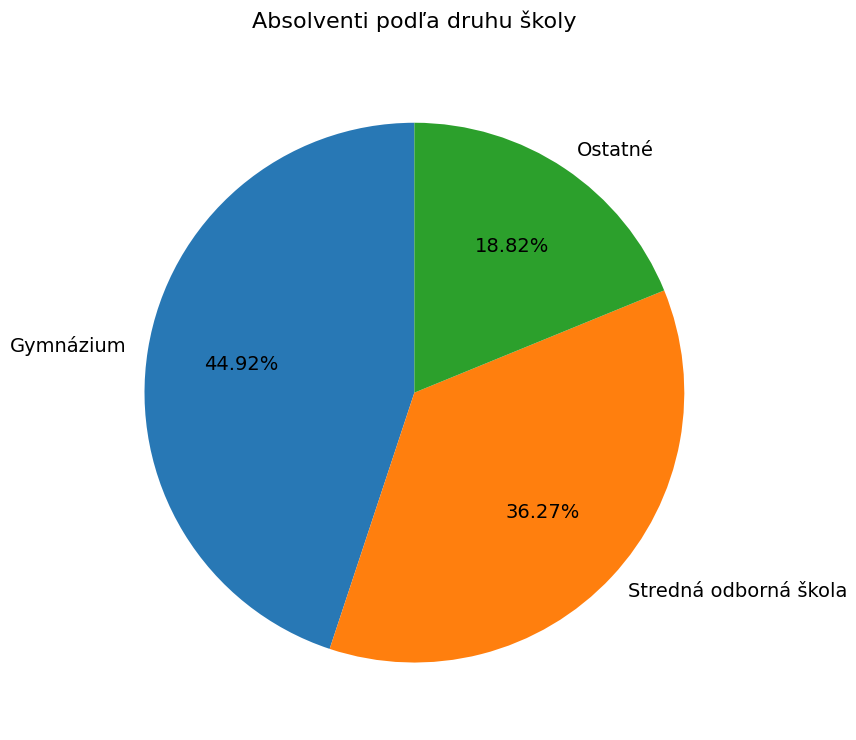

Does Gymnázium represent more than half of the total?

No